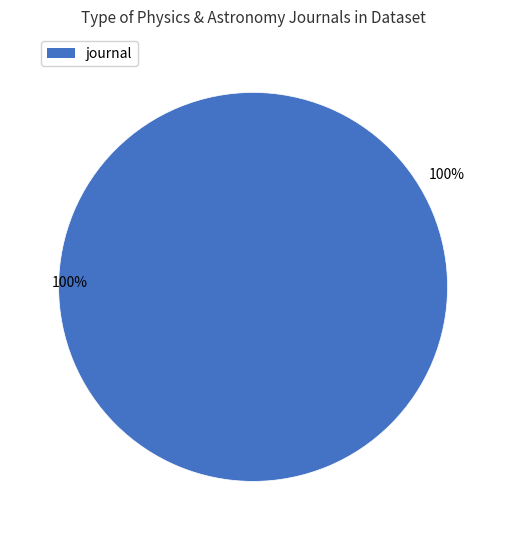

True or false: conference and proceedings accounts for 15% of the total.

False